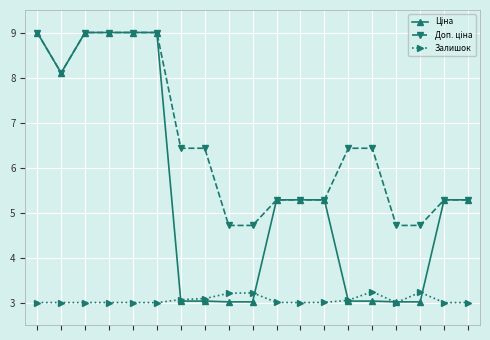

What is the greatest value displayed?

9.0